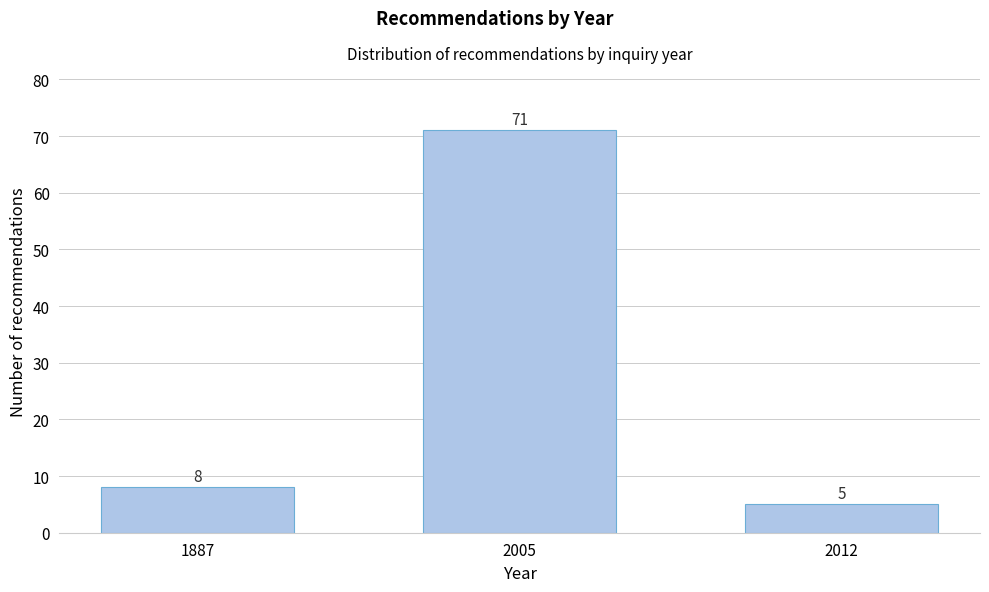

Reading right to left, what are all the values shown in this chart?

5	71	8